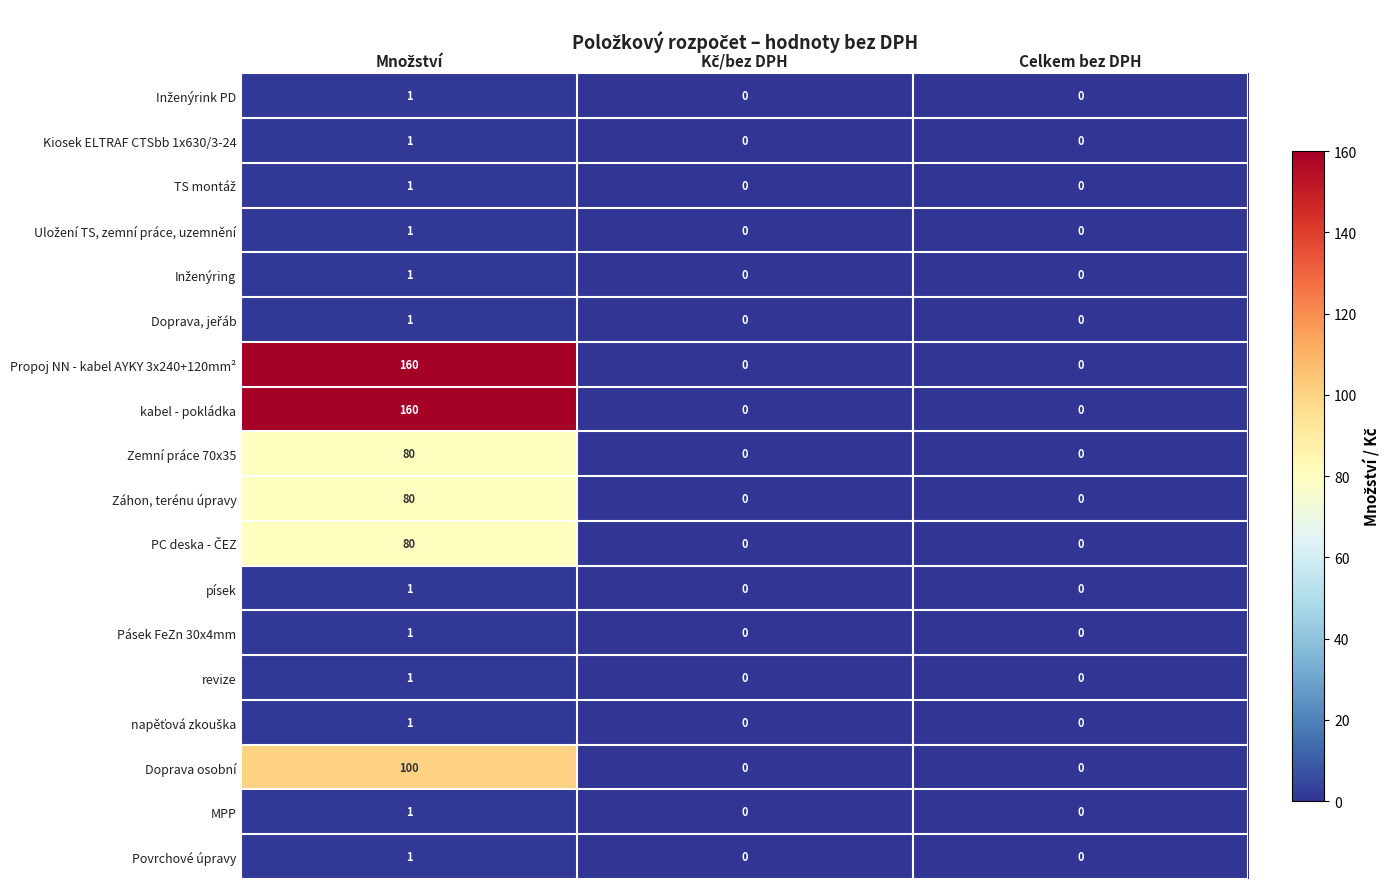

How many distinct data groups are displayed?

18